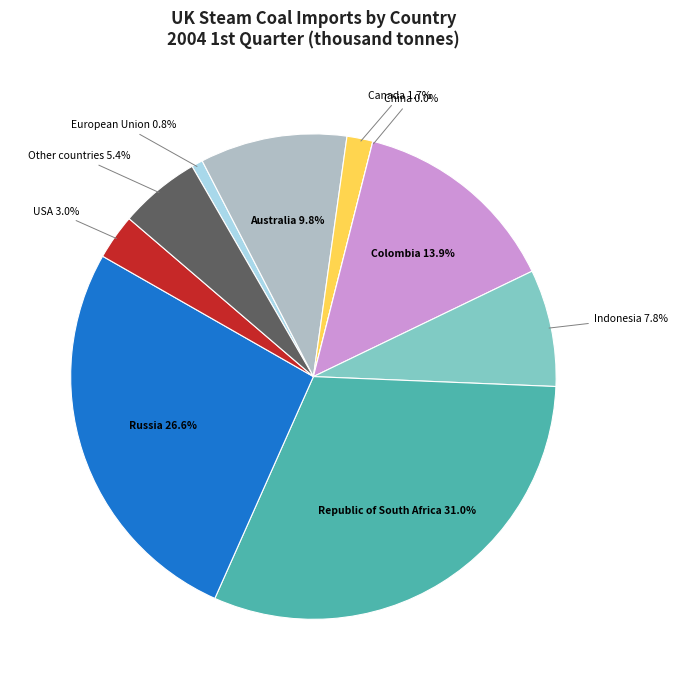

True or false: Australia accounts for 10% of the total.

True